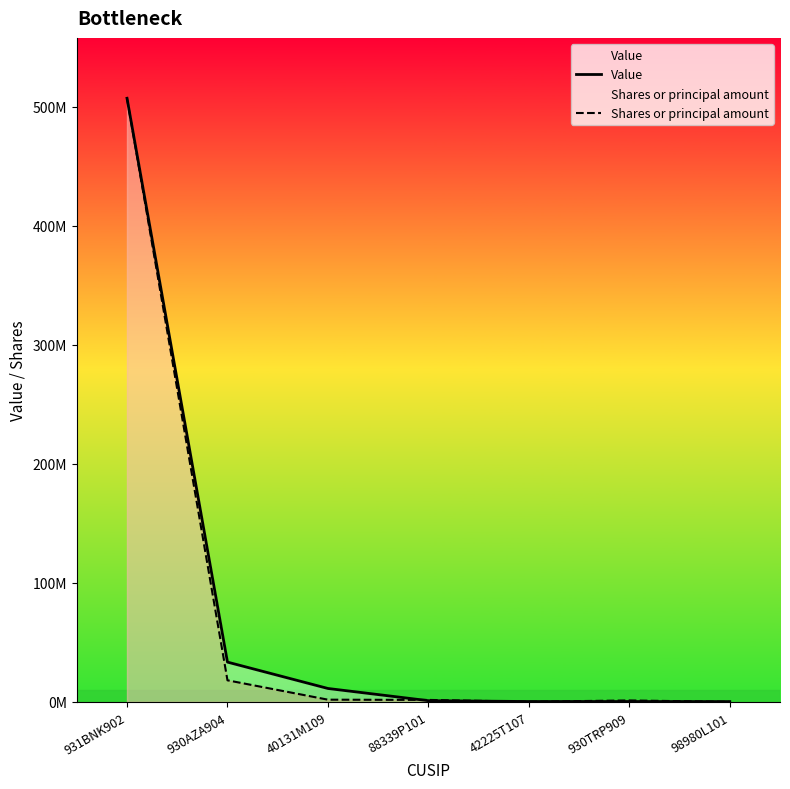

Between which two adjacent categories do Shares or principal amount and Value first intersect?

40131M109 and 88339P101